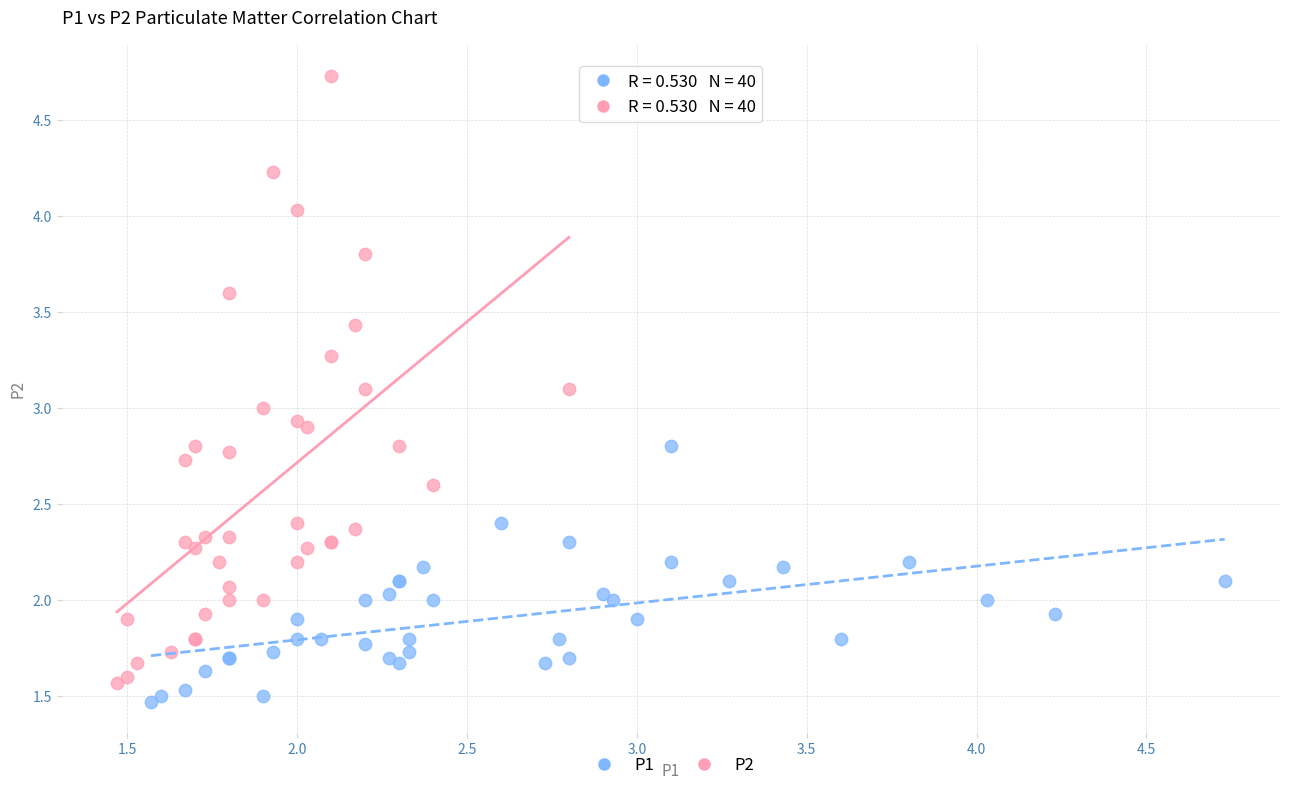

Which series reaches the minimum Y coordinate?

P1